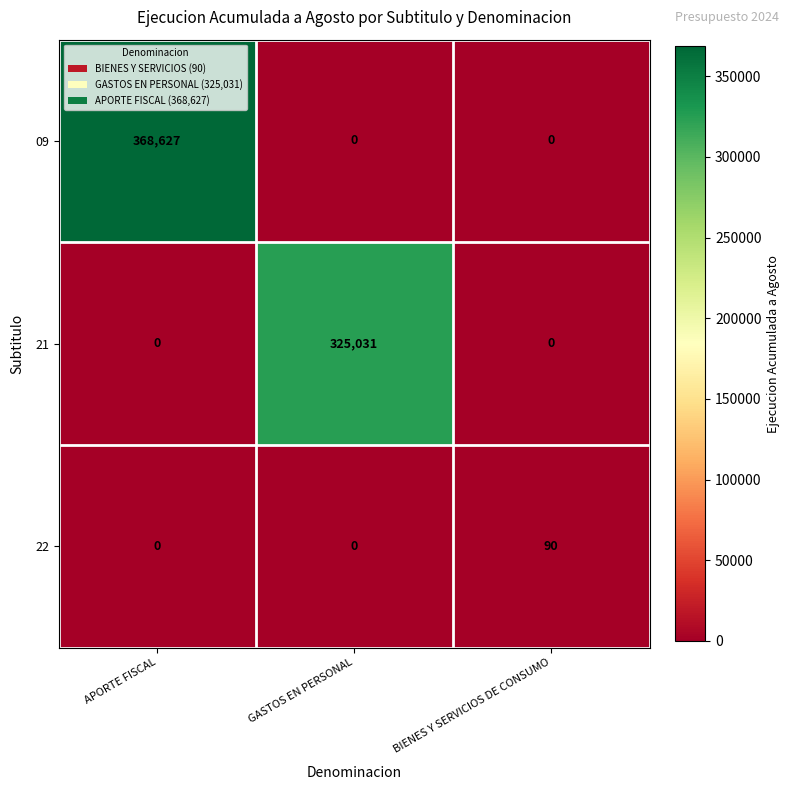

What is the difference between the maximum and minimum values in the 21 series?

325031